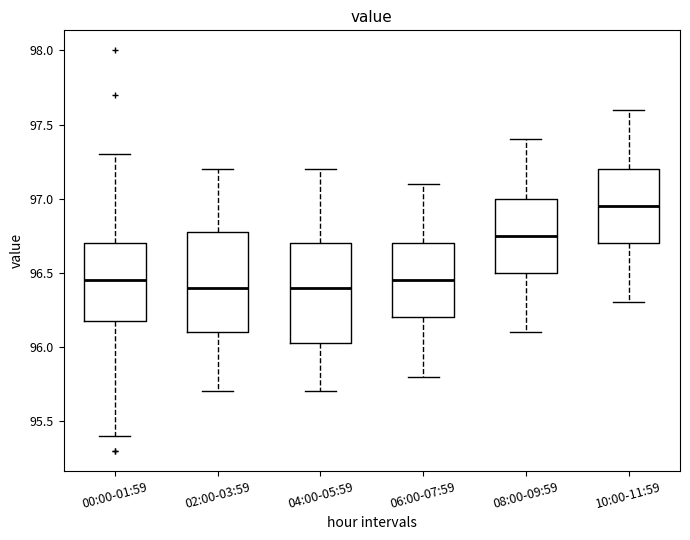

Where is the upper edge of the box for 02:00-03:59 on the y-axis? The values are not printed on the chart, so give them approximately, as read against the axis.

96.80